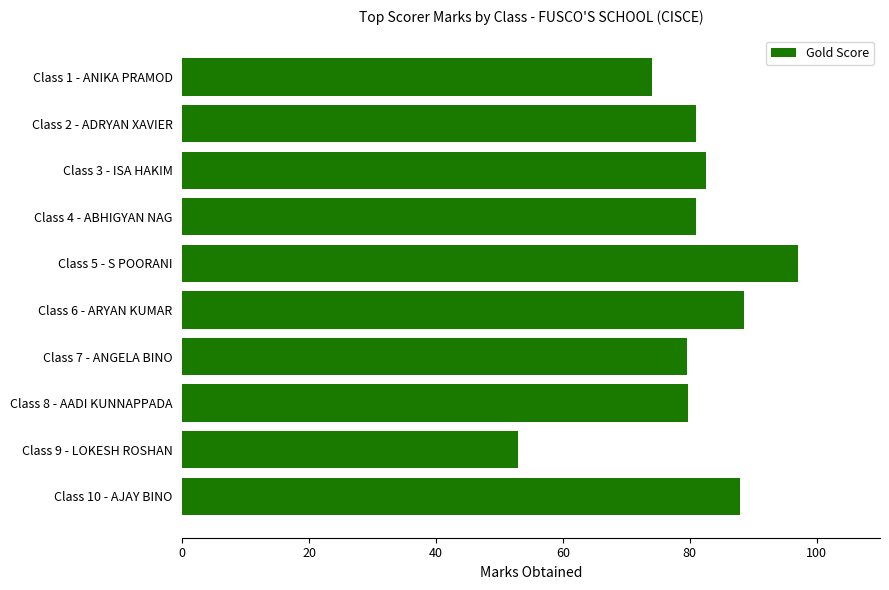

Are the bars grouped side by side (vs. stacked)?

No